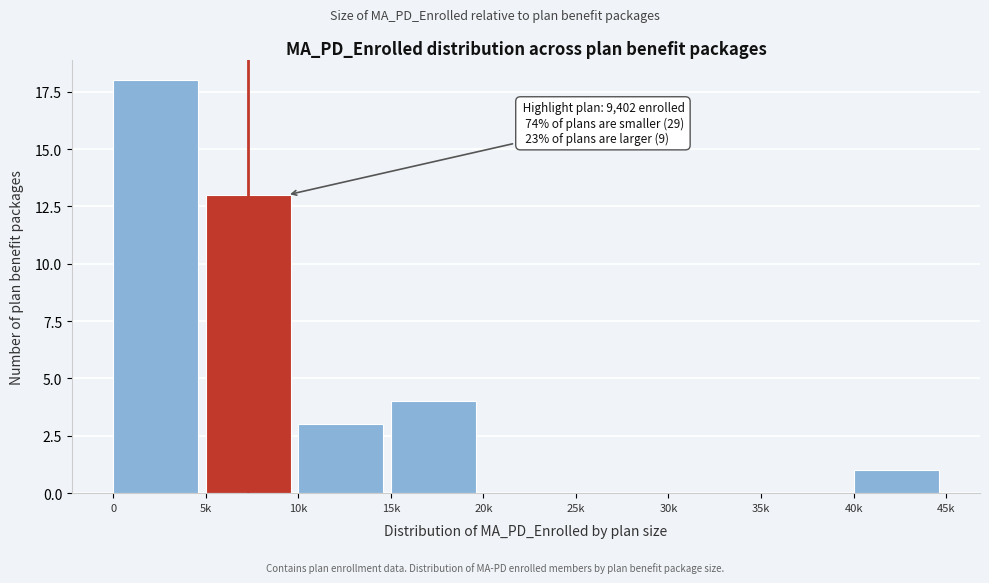

Reading left to right, transcribe all the data shown in this chart.

0=18	5k=13	10k=3	15k=4	20k=0	25k=0	30k=0	35k=0	40k=1